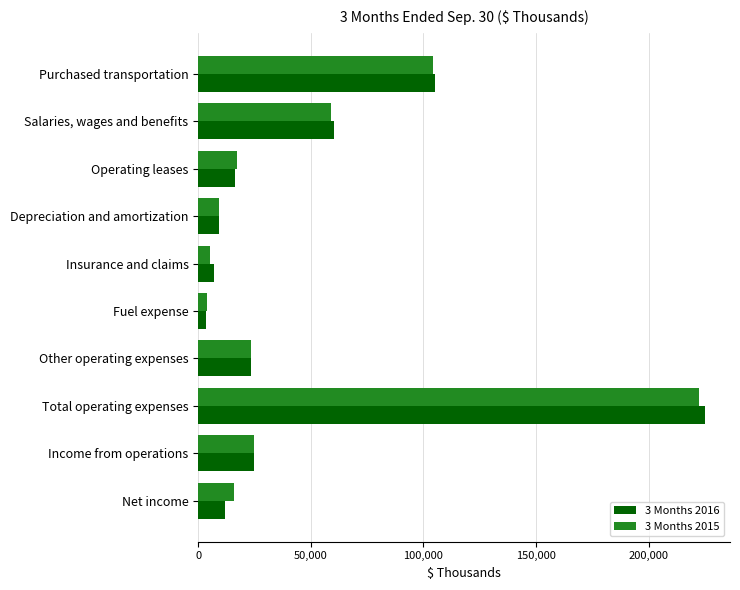

Is the value of 3 Months 2016 at Salaries, wages and benefits greater than the value of 3 Months 2015 at Fuel expense?

Yes